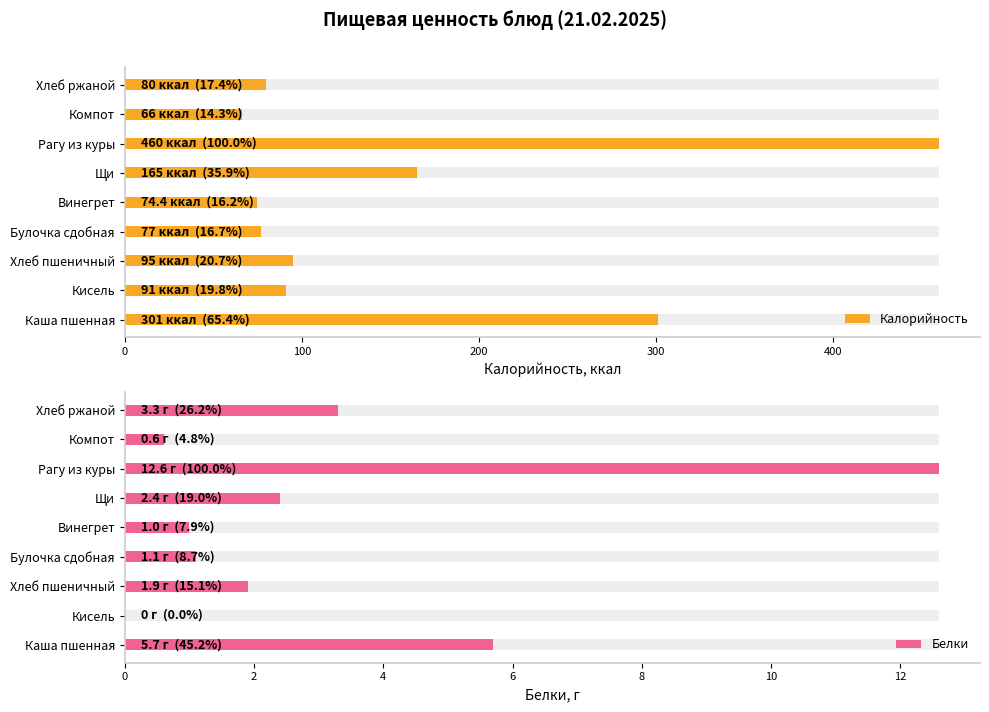

Rank the series by their average value, from lowest to highest.

Белки, Калорийность